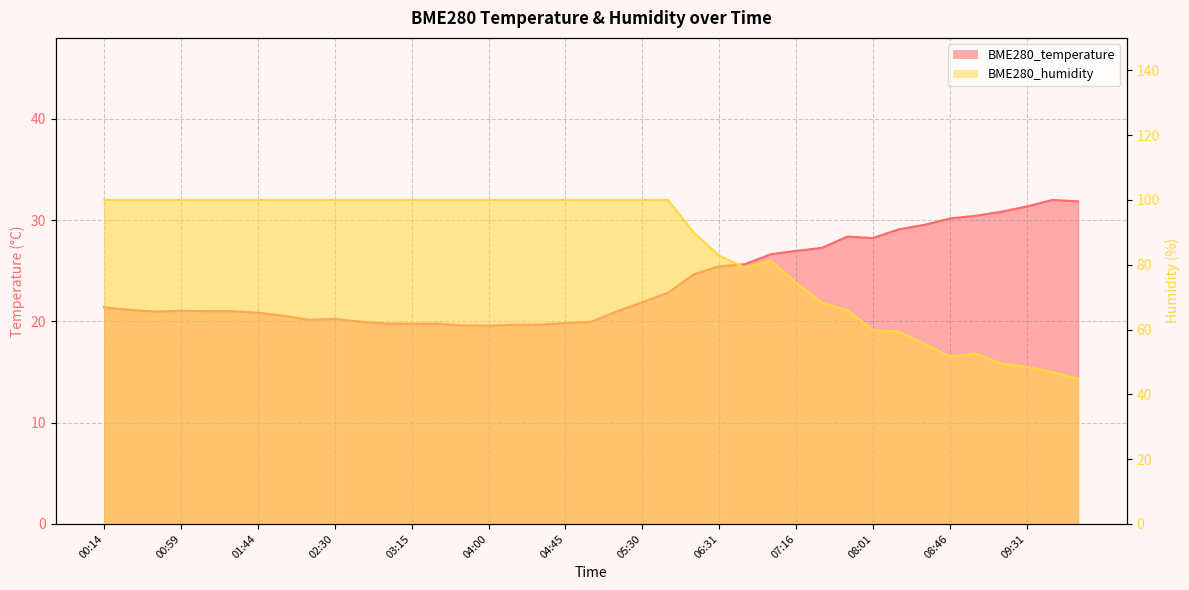

Reading left to right, what are all the values shown in this chart?

BME280_temperature: 00:14=21.4	00:29=21.1	00:44=21.0	00:59=21.0	01:14=21.0	01:29=21.0	01:44=20.9	01:59=20.6	02:14=20.1	02:30=20.2	02:45=20.0	03:00=19.8	03:15=19.8	03:30=19.8	03:45=19.6	04:00=19.6	04:15=19.7	04:30=19.7	04:45=19.8	05:00=20.0	05:15=21.0	05:30=21.9	05:46=22.8	06:16=24.6	06:31=25.4	06:46=25.6	07:01=26.6	07:16=27.0	07:31=27.2	07:46=28.4	08:01=28.2	08:16=29.1	08:31=29.5	08:46=30.2	09:01=30.4	09:16=30.8	09:31=31.3	09:46=32.0	10:02=31.9
BME280_humidity: 00:14=100.0	00:29=100.0	00:44=100.0	00:59=100.0	01:14=100.0	01:29=100.0	01:44=100.0	01:59=100.0	02:14=100.0	02:30=100.0	02:45=100.0	03:00=100.0	03:15=100.0	03:30=100.0	03:45=100.0	04:00=100.0	04:15=100.0	04:30=100.0	04:45=100.0	05:00=100.0	05:15=100.0	05:30=100.0	05:46=100.0	06:16=90.0	06:31=82.8	06:46=79.1	07:01=81.3	07:16=74.4	07:31=68.3	07:46=65.9	08:01=59.9	08:16=59.4	08:31=55.6	08:46=51.7	09:01=52.6	09:16=49.4	09:31=48.5	09:46=46.8	10:02=44.7